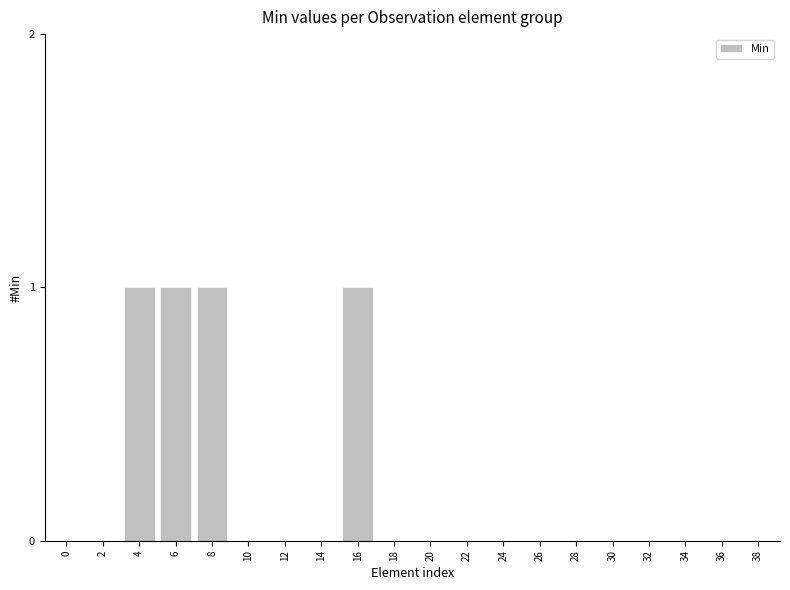

What is the sum of all values?

4